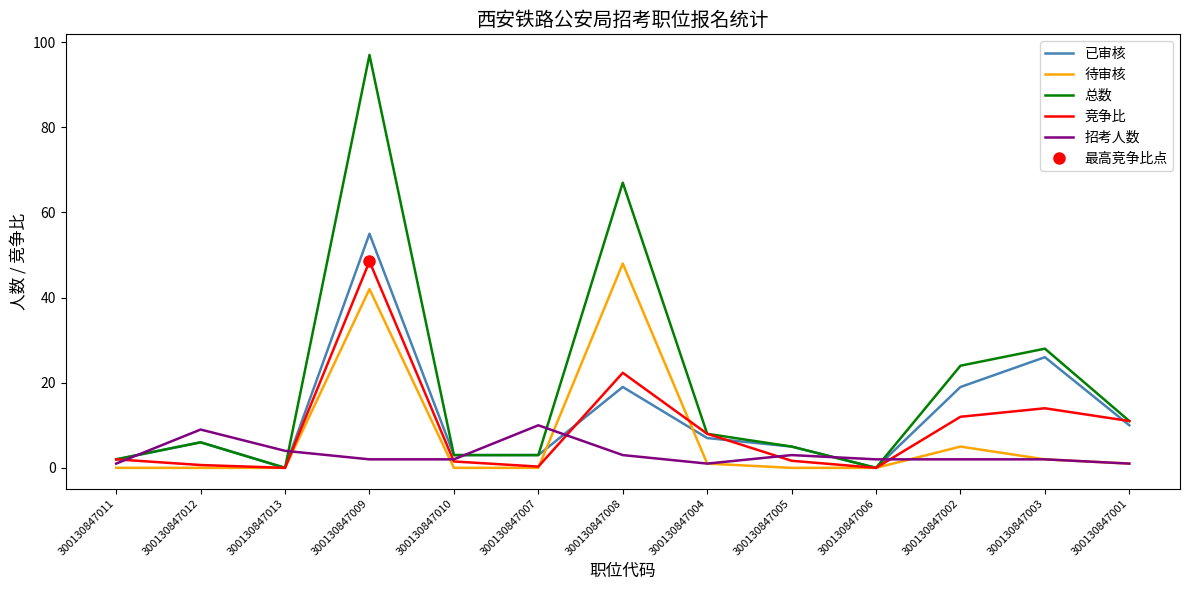

How many interior local peaks does the 竞争比 series have?

3